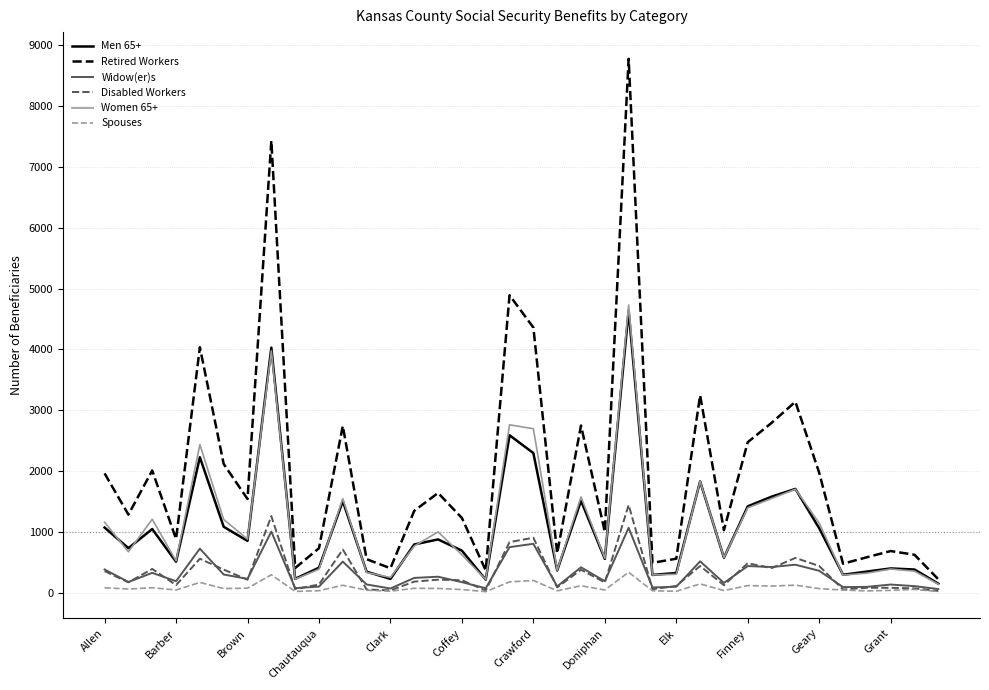

True or false: Retired Workers and Spouses intersect in this chart.

False